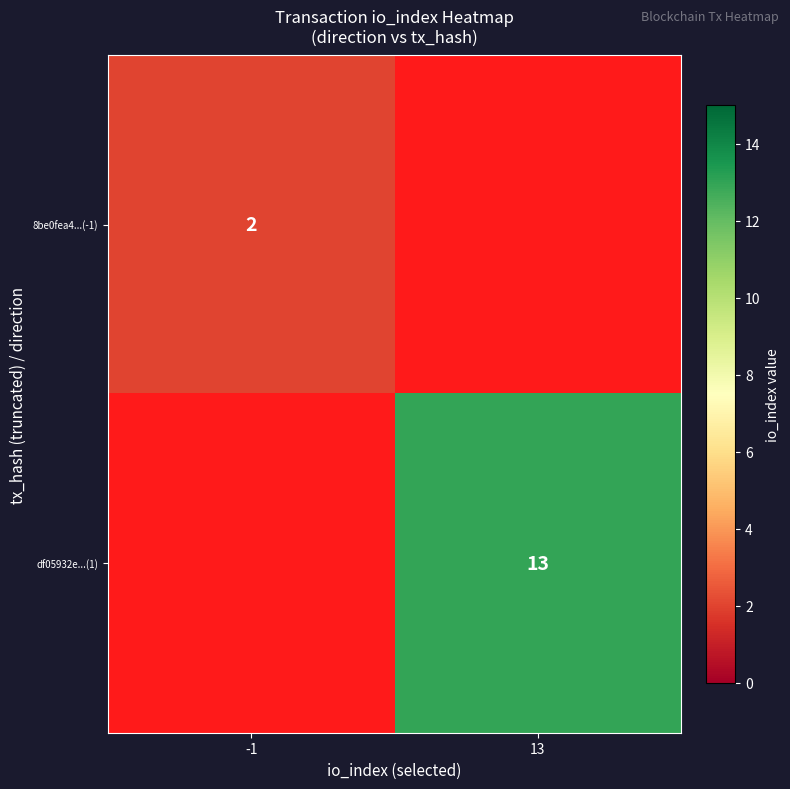

The df05932e...(1) series shows 3 at 13. True or false?

False